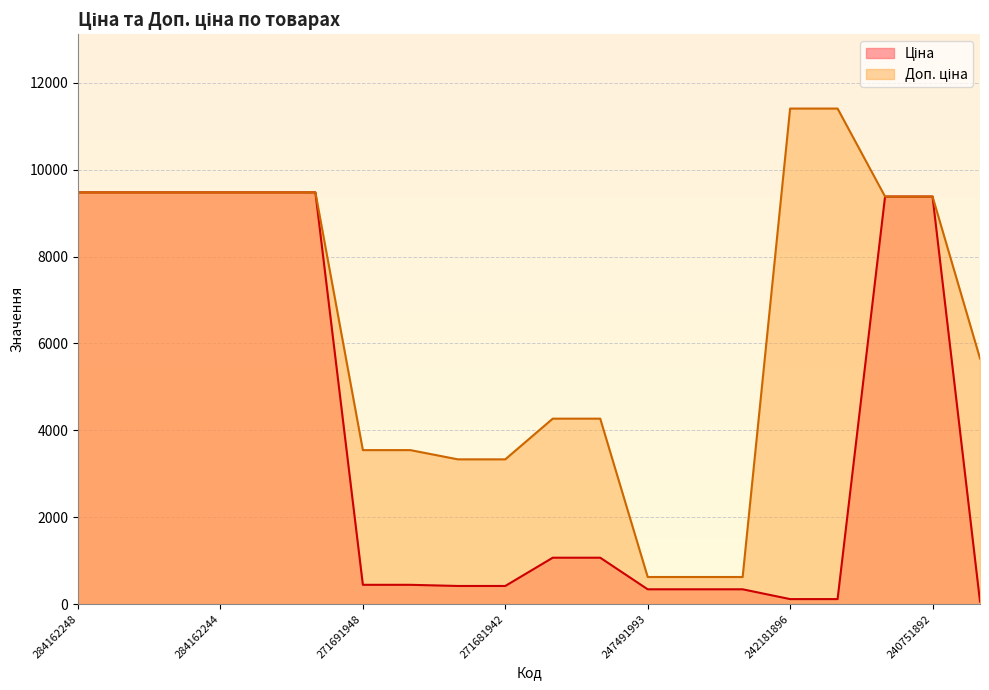

What is the value of the Доп. ціна point at the 4th from the left?

9480.1